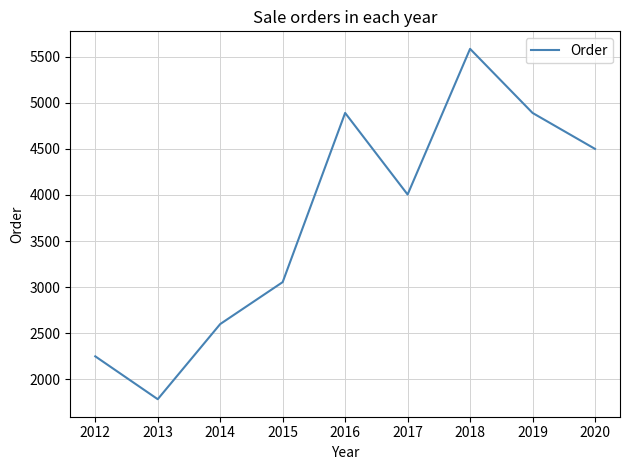

Reading right to left, transcribe all the data shown in this chart.

2020=4500	2019=4890	2018=5585	2017=4005	2016=4890	2015=3055	2014=2600	2013=1785	2012=2250